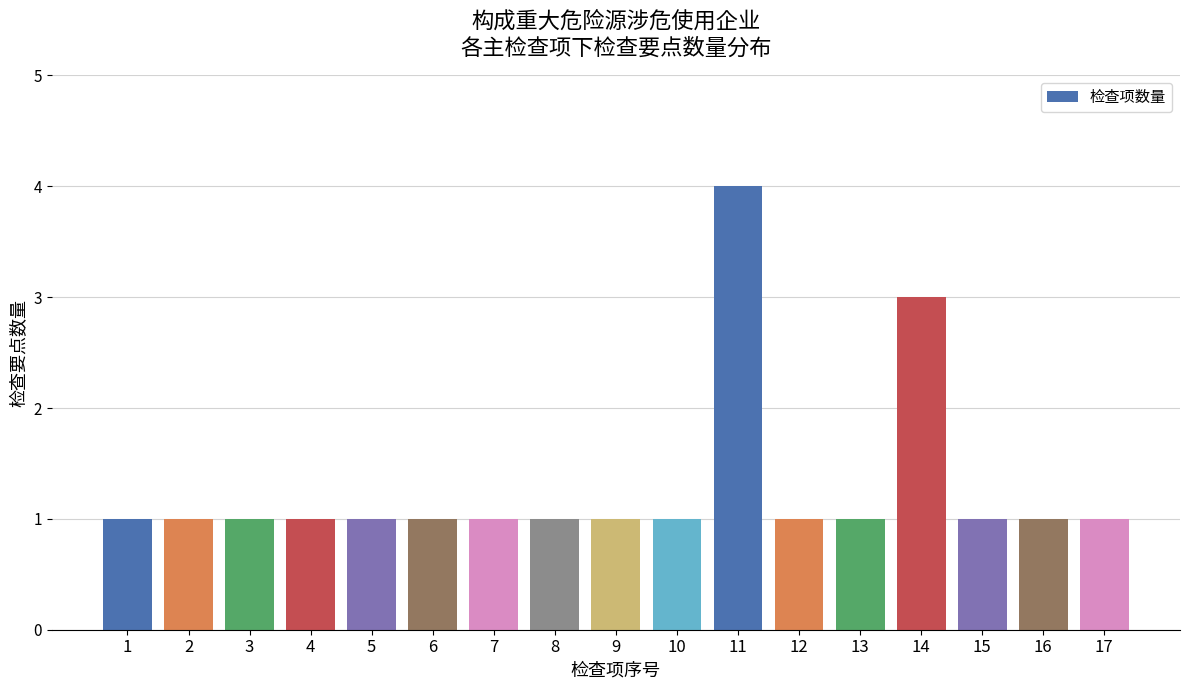

Reading left to right, transcribe all the data shown in this chart.

1	1	1	1	1	1	1	1	1	1	4	1	1	3	1	1	1